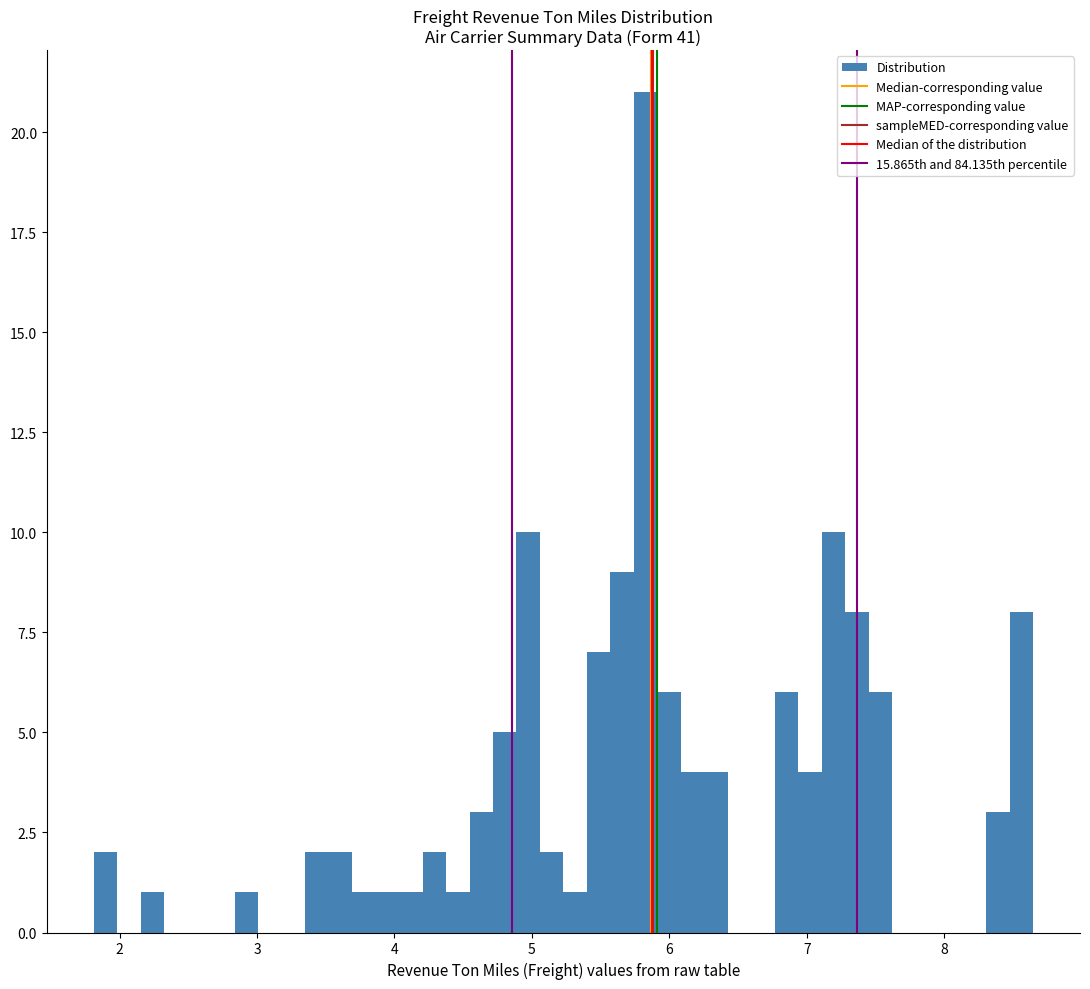

Around what value on the x-axis is the tallest bar? Give the approximate position of its centre, as read against the axis.

5.8